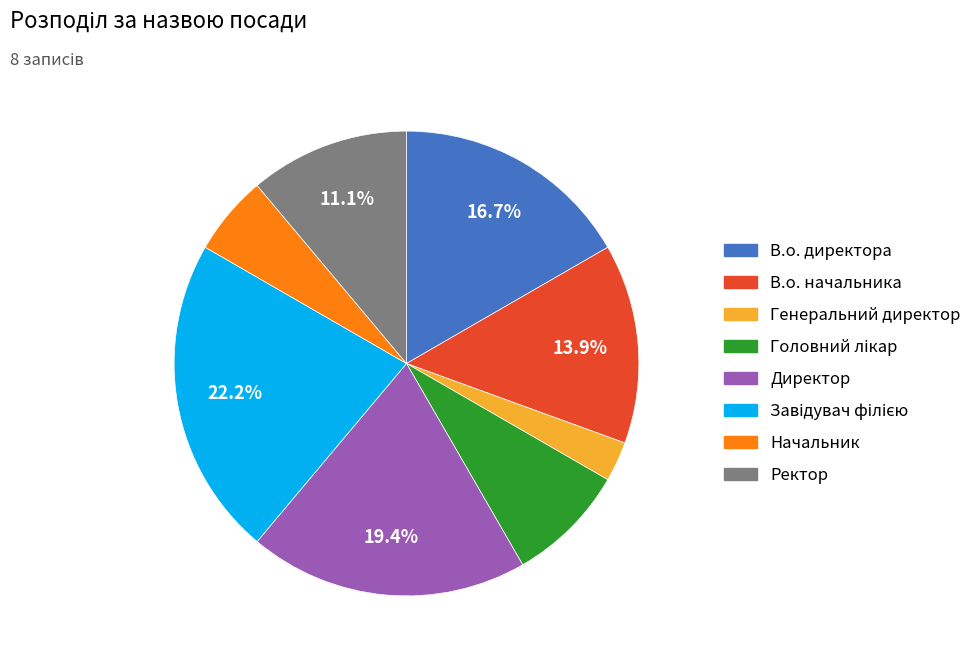

What is the smallest slice in the pie chart?

Генеральний директор